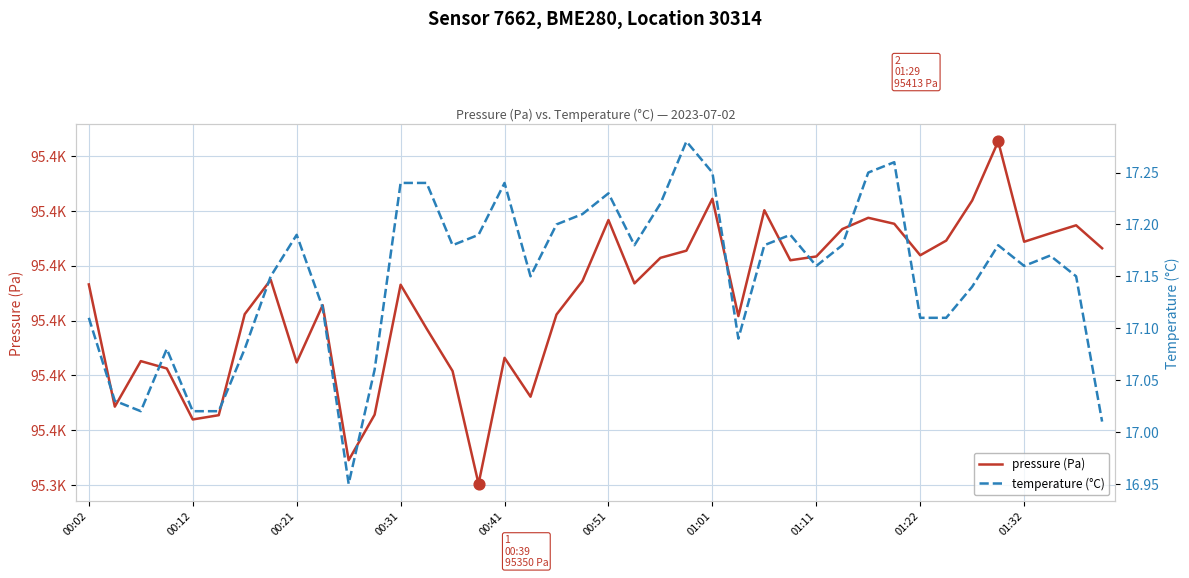

Which series has the largest Y range (max minus min)?

pressure (Pa)